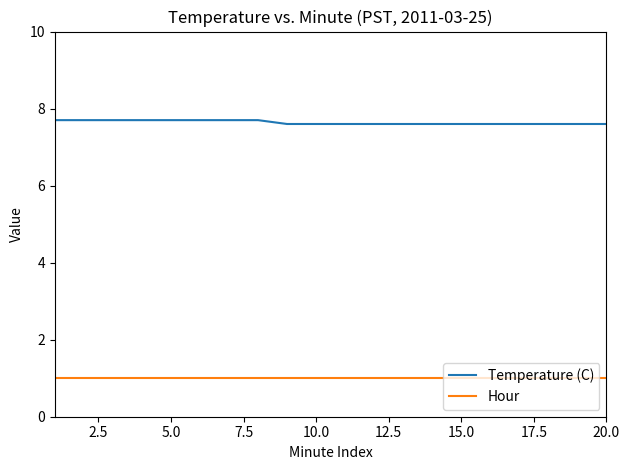

List the series in order of their peak value, lowest first.

Hour, Temperature (C)